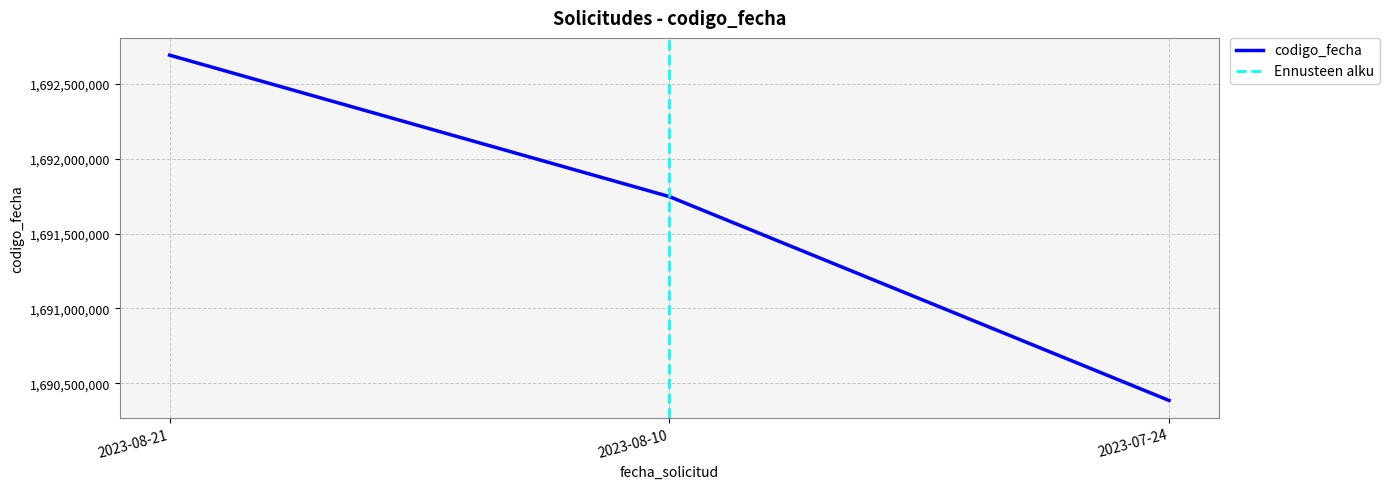

List the labels in order of value, smallest first.

2023-07-24, 2023-08-10, 2023-08-21